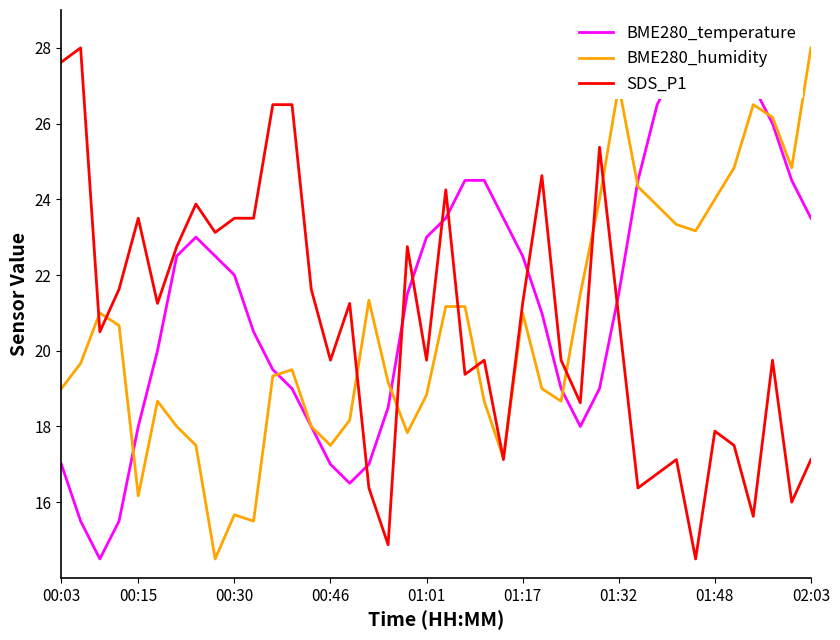

How many times do BME280_temperature and SDS_P1 cross each other?

7